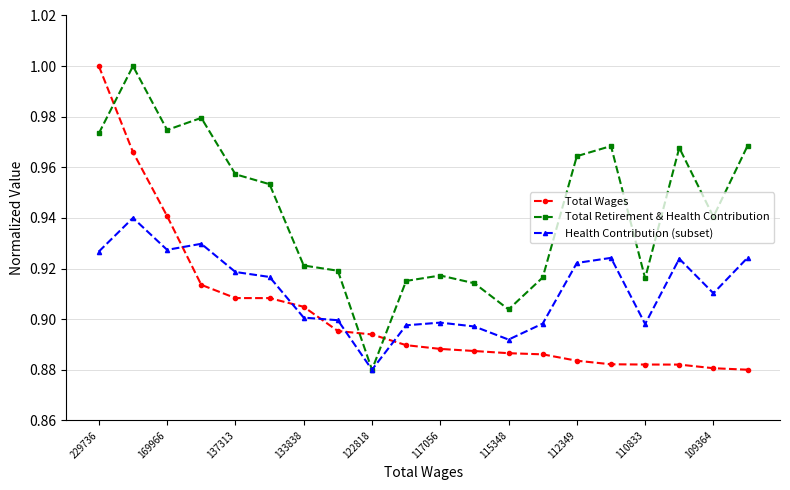

At how many categories does at least one series exceed 0?

20